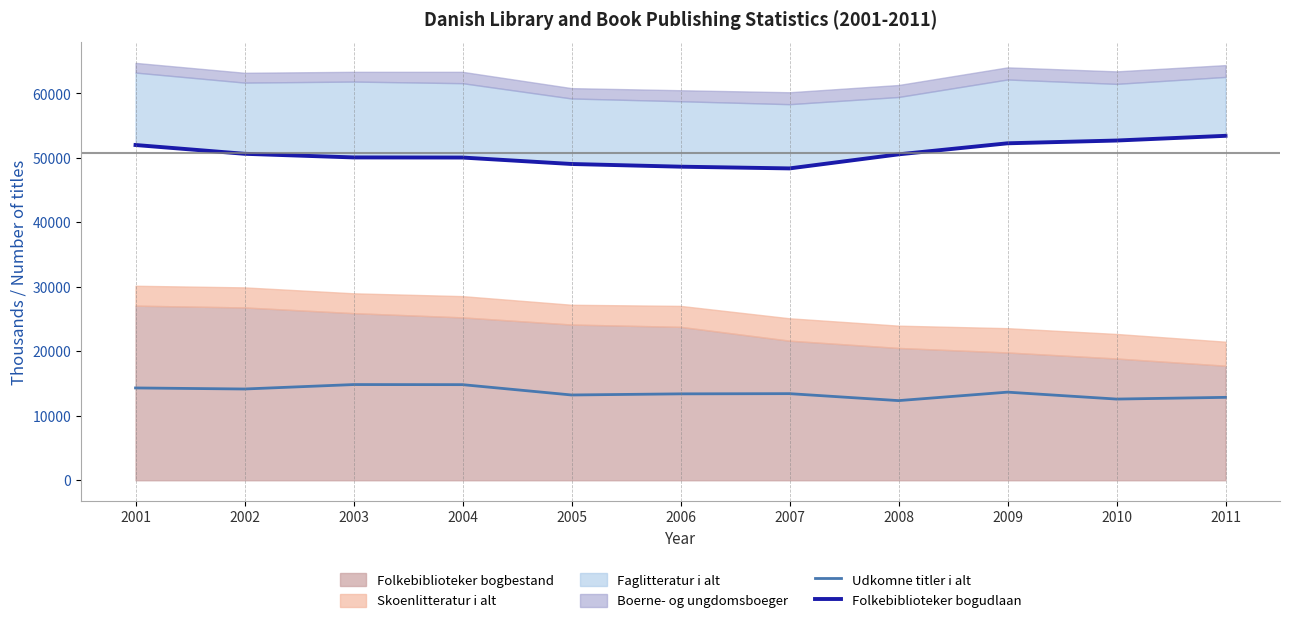

What is the minimum value for Folkebiblioteker bogudlaan?

48367